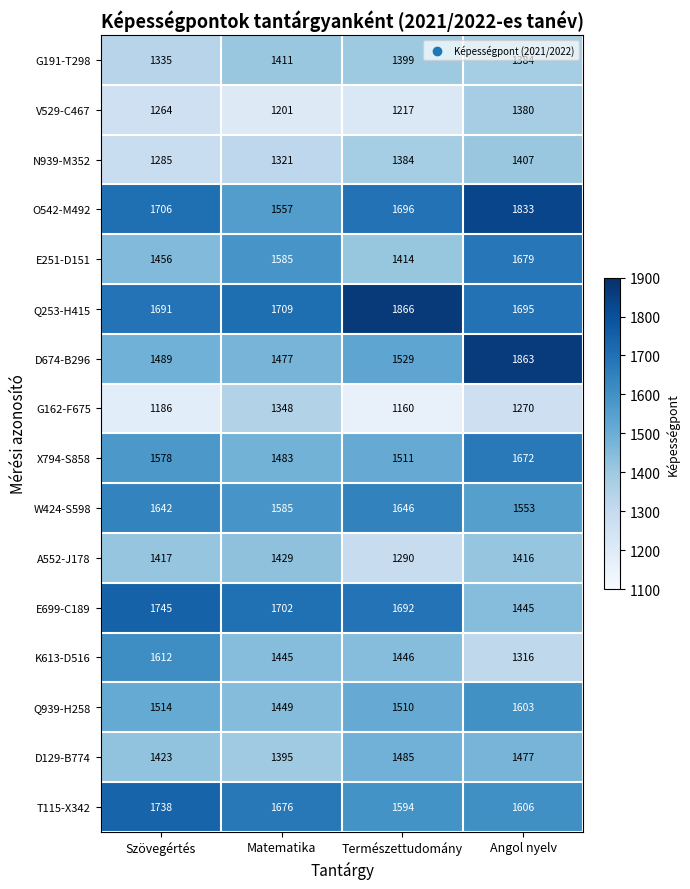

How many series are shown in this chart?

16